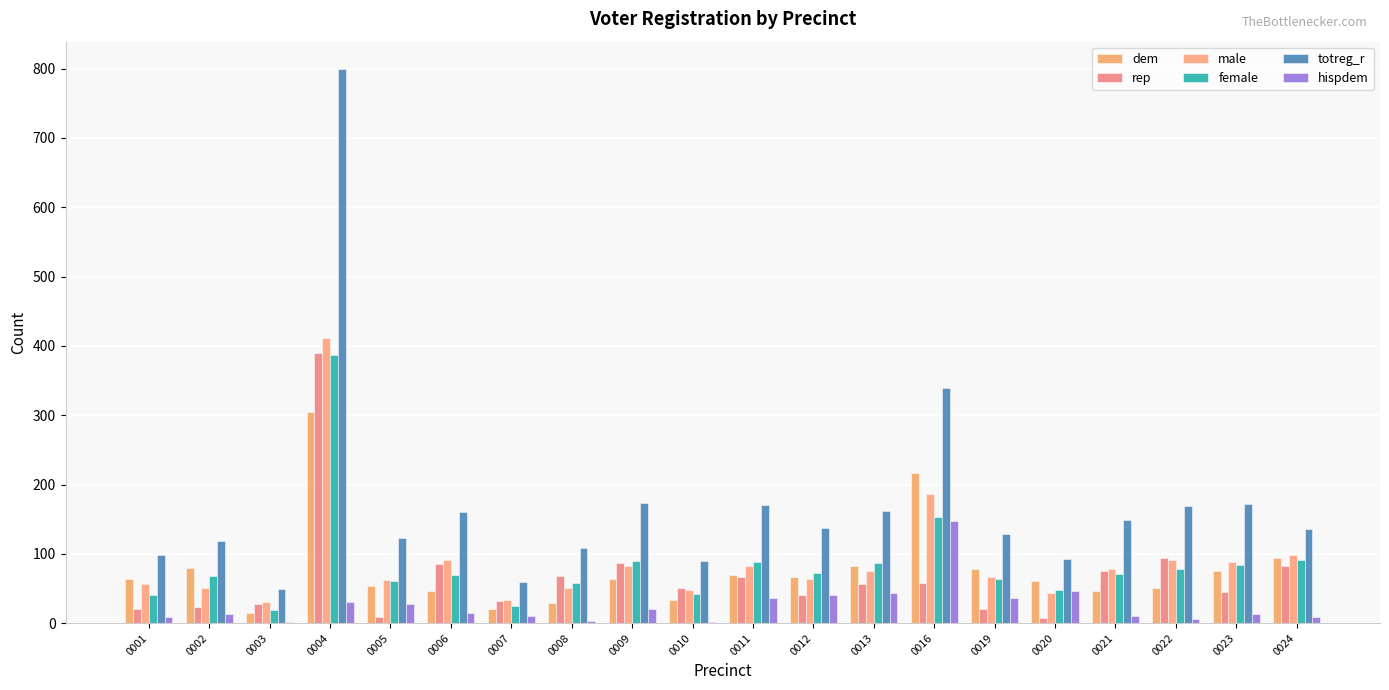

Reading left to right, extract all data points from this chart.

dem: 64	79	15	304	53	47	20	29	63	34	69	67	83	216	78	61	47	50	75	94
rep: 21	23	28	390	9	86	32	68	87	50	67	41	56	58	21	8	75	94	45	83
male: 57	50	30	412	62	91	34	51	83	48	82	64	75	186	66	44	78	91	88	98
female: 41	68	19	387	61	70	25	58	90	42	88	73	87	153	63	48	71	78	84	91
totreg_r: 98	118	49	799	123	161	59	109	173	90	170	137	162	339	129	92	149	169	172	136
hispdem: 9	13	1	31	28	15	10	3	21	1	37	40	43	148	37	47	10	6	13	9